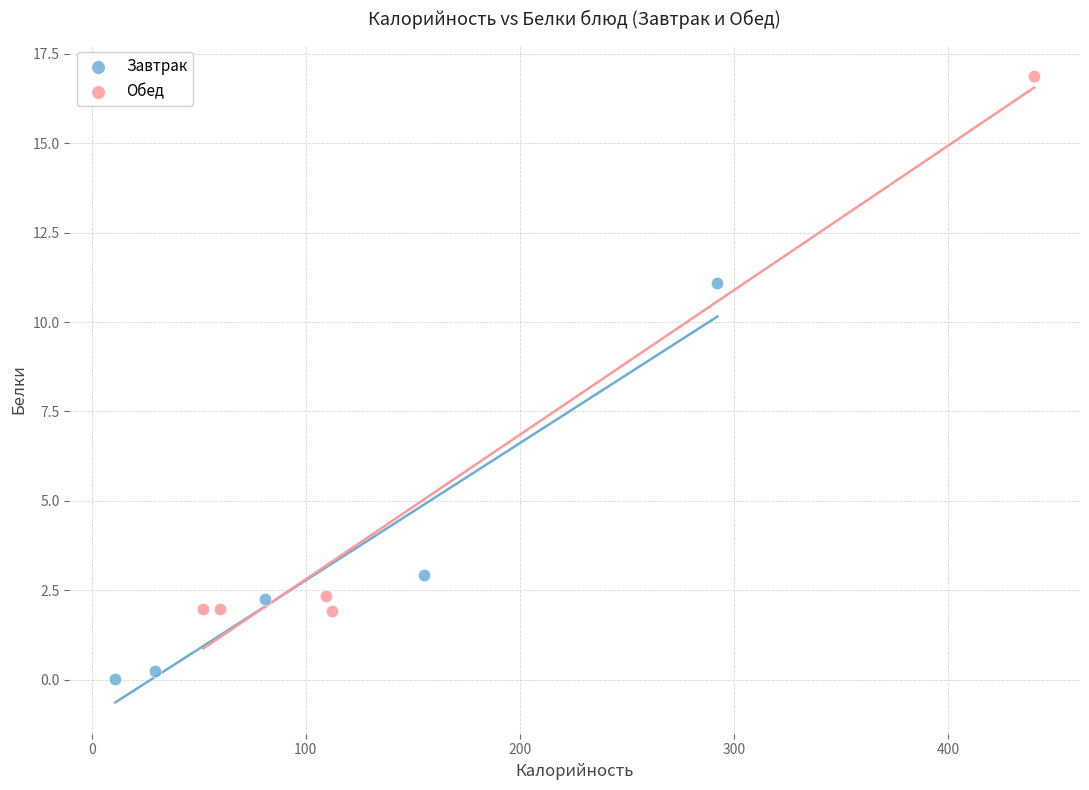

Which series has the widest spread of Y values?

Обед